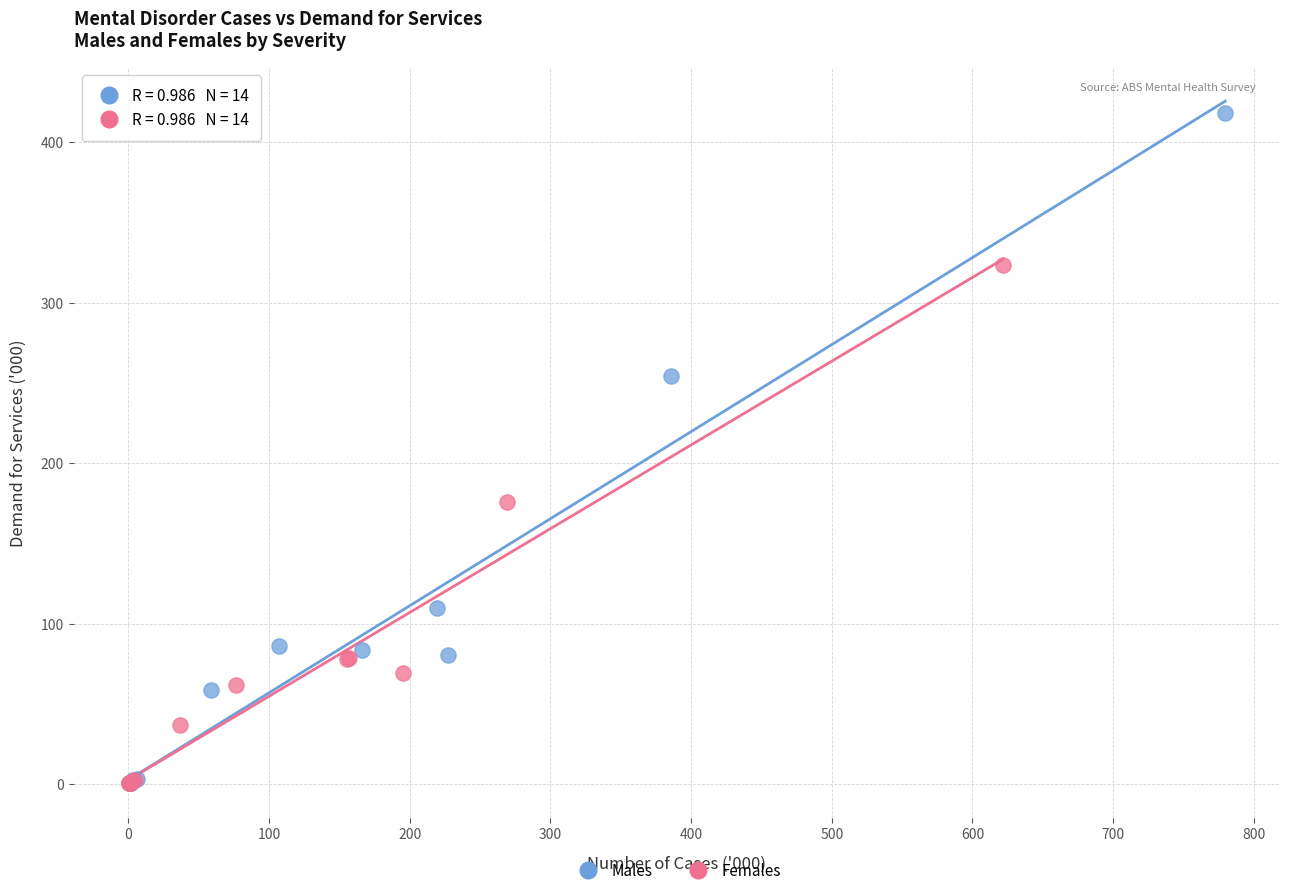

Which series contains the highest Y value?

Males